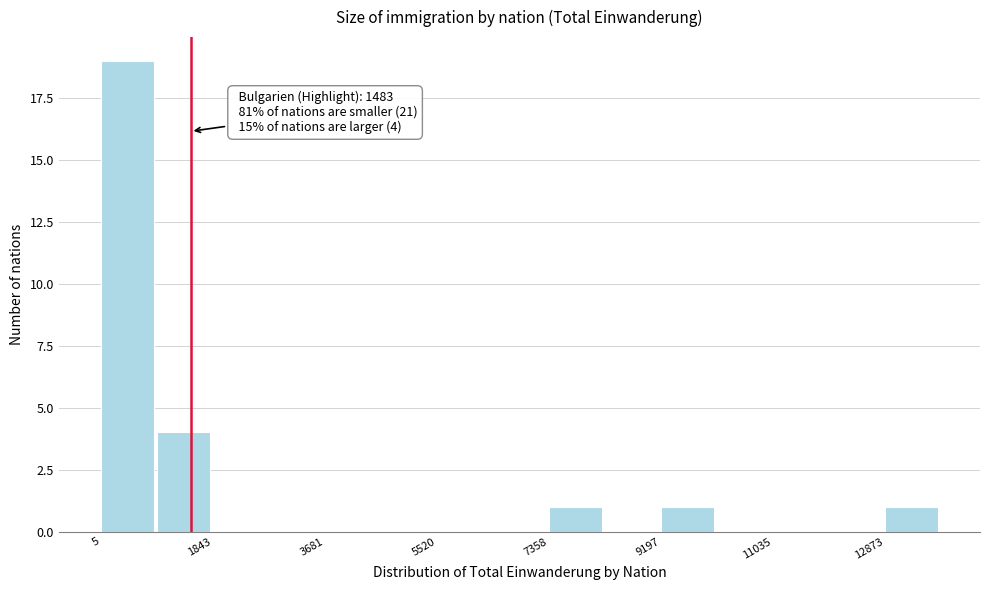

Over which range of the x-axis is the bar tallest?

0 to 1000